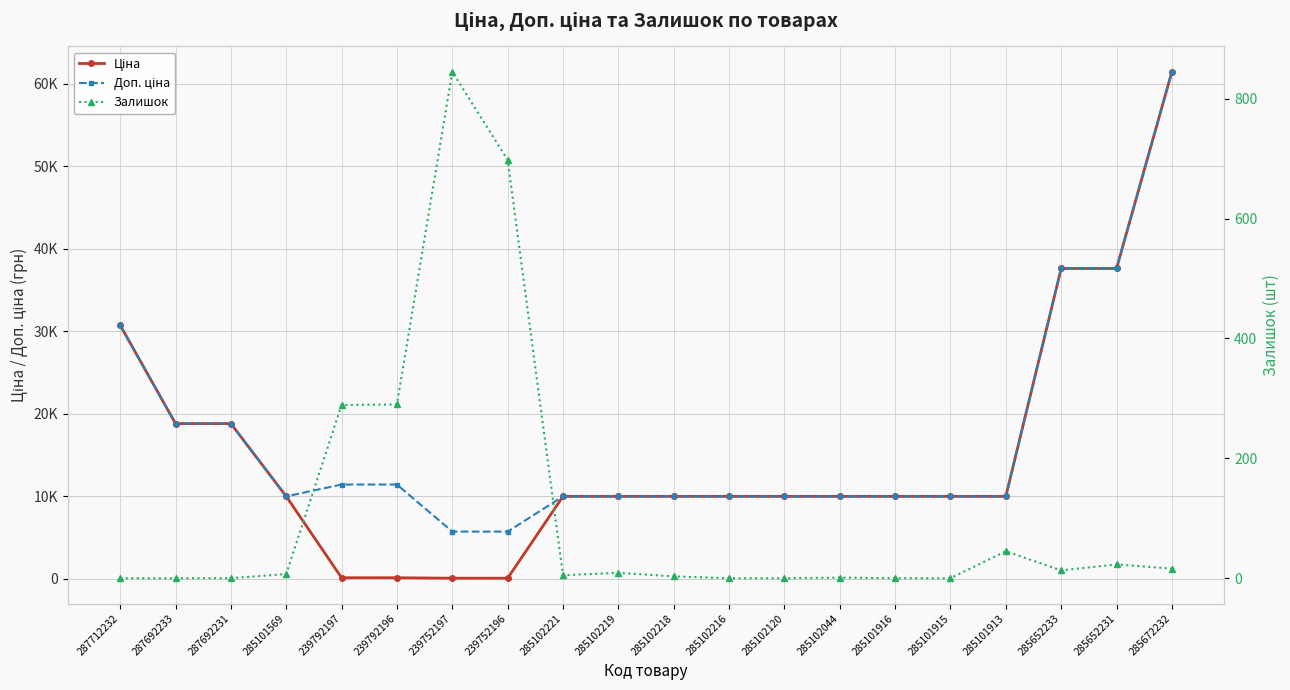

What is the label of the 8th point from the left?

239752196